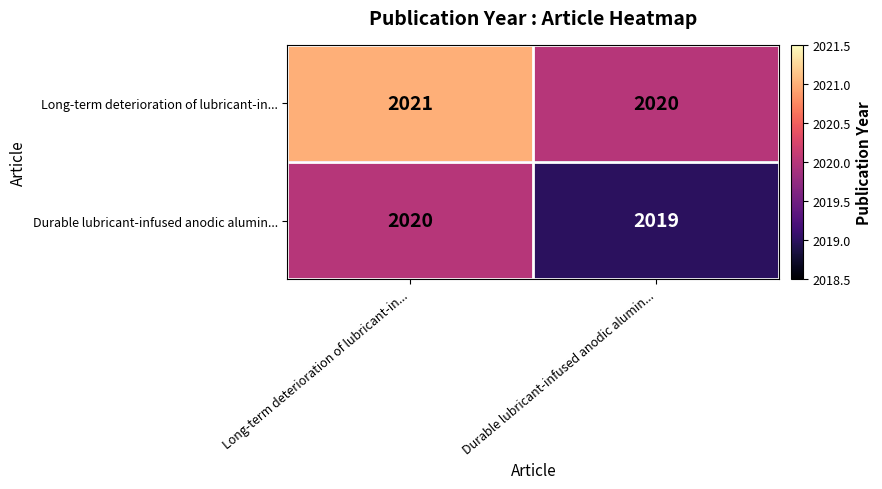

The Long-term deterioration of lubricant-in... series shows 2020 at Durable lubricant-infused anodic alumin.... True or false?

True